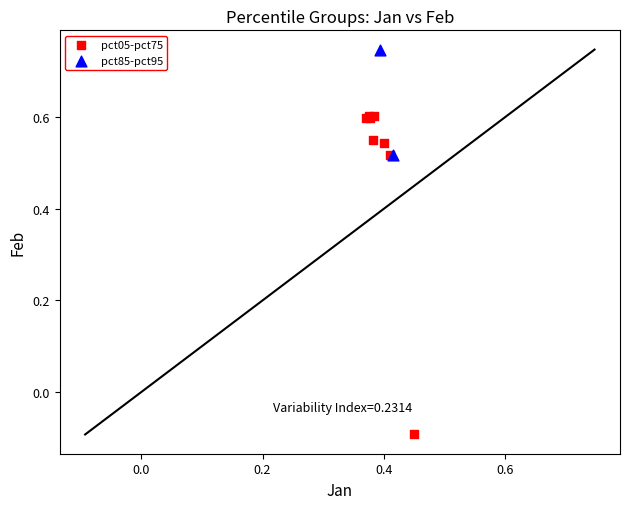

What are all the series names shown in the legend?

pct05-pct75, pct85-pct95